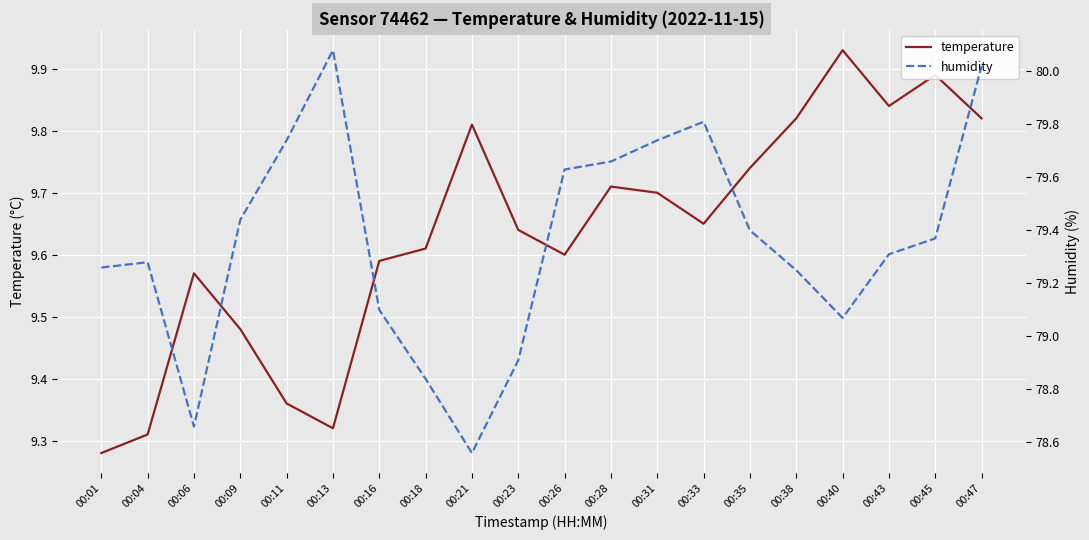

Which has a higher value, 00:28 or 00:33?

00:28